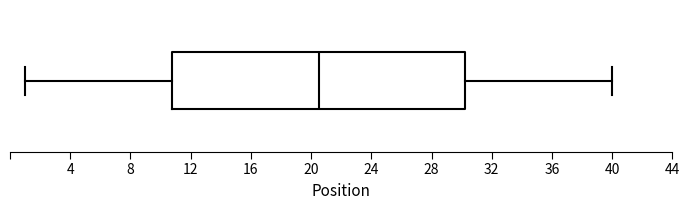

Where does the median line of the box sit on the x-axis? The values are not printed on the chart, so give them approximately, as read against the axis.

20.5